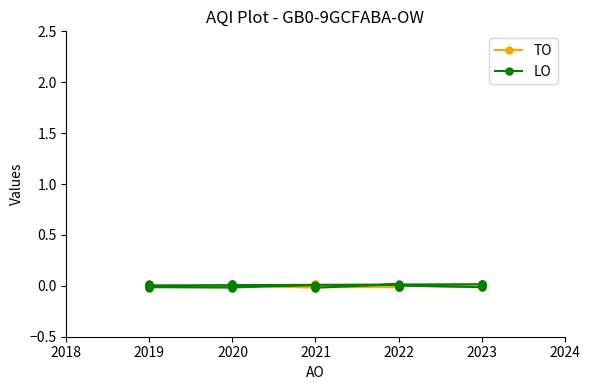

How many series are shown in this chart?

2